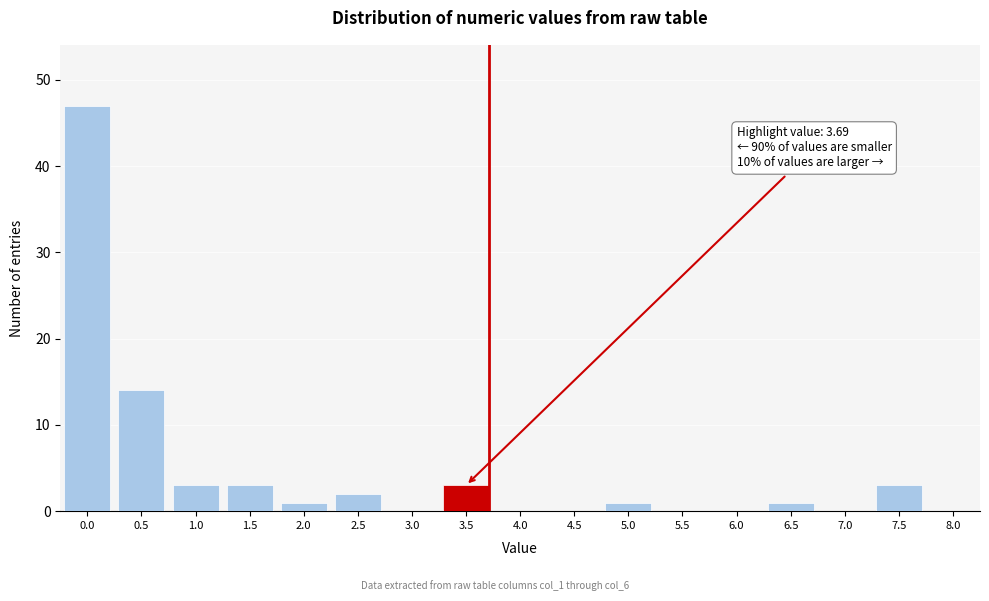

Reading left to right, extract all data points from this chart.

0.0=47	0.5=14	1.0=3	1.5=3	2.0=1	2.5=2	3.0=0	3.5=3	4.0=0	4.5=0	5.0=1	5.5=0	6.0=0	6.5=1	7.0=0	7.5=3	8.0=0